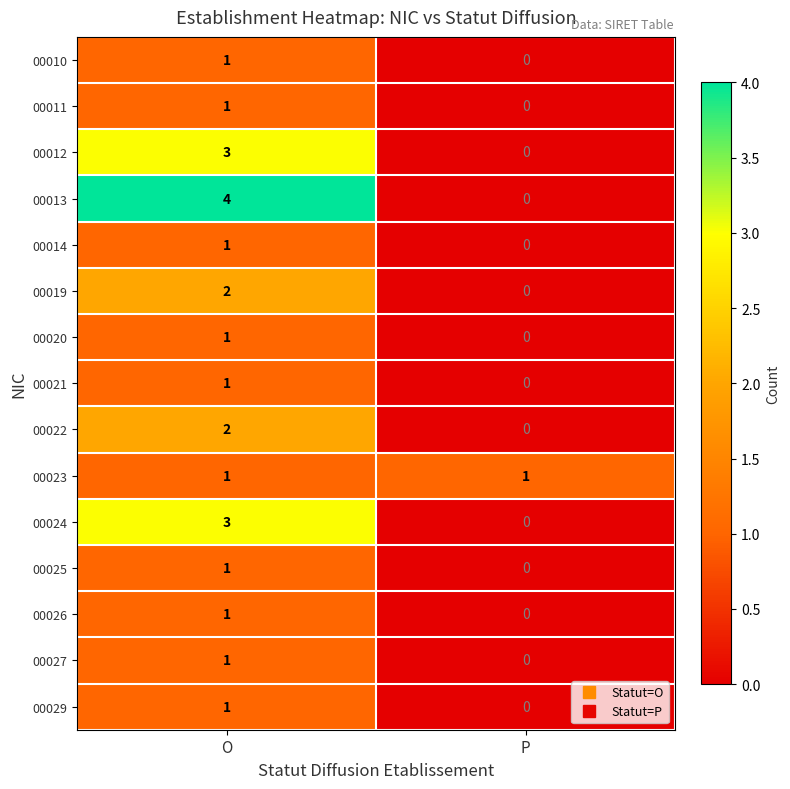

How many categories are shown in the chart?

2